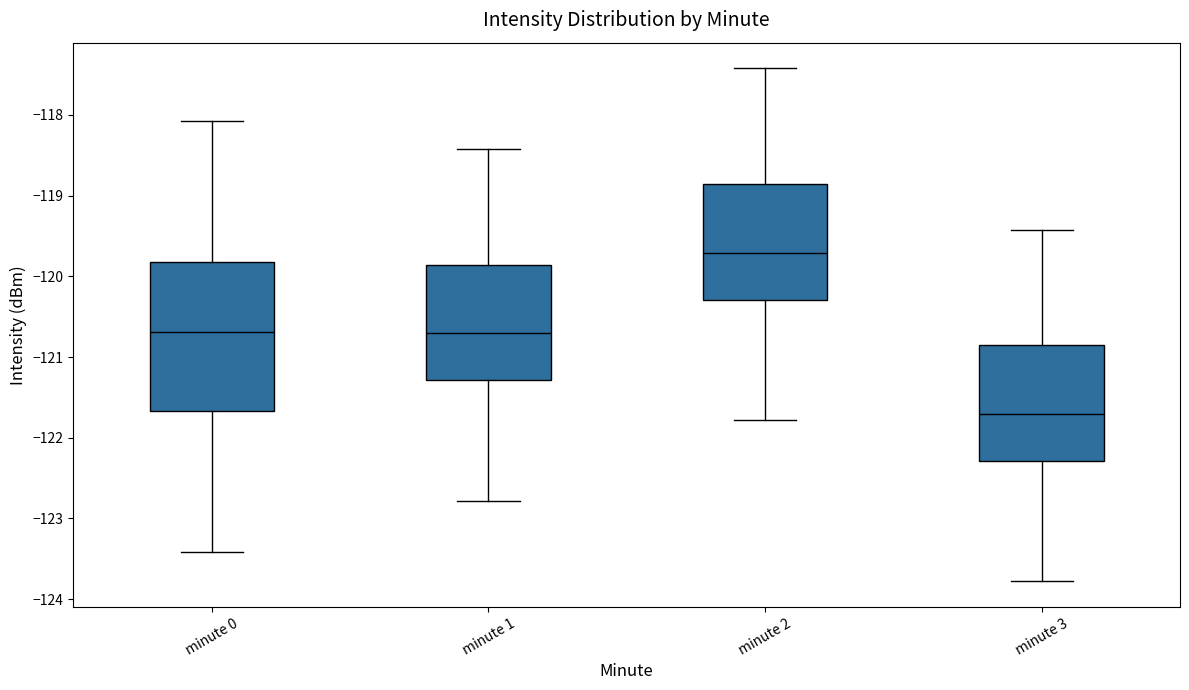

Reading left to right, transcribe this box plot: for each box, give where its median line is, the range the box spans, and where its two whiskers end, as read against the y-axis. The values are not printed on the chart, so give them approximately, as read against the axis.

minute 0: median -120.7, box -121.7 to -119.8, whiskers -123.4 to -118.1
minute 1: median -120.7, box -121.3 to -119.9, whiskers -122.8 to -118.4
minute 2: median -119.7, box -120.3 to -118.9, whiskers -121.8 to -117.4
minute 3: median -121.7, box -122.3 to -120.9, whiskers -123.8 to -119.4